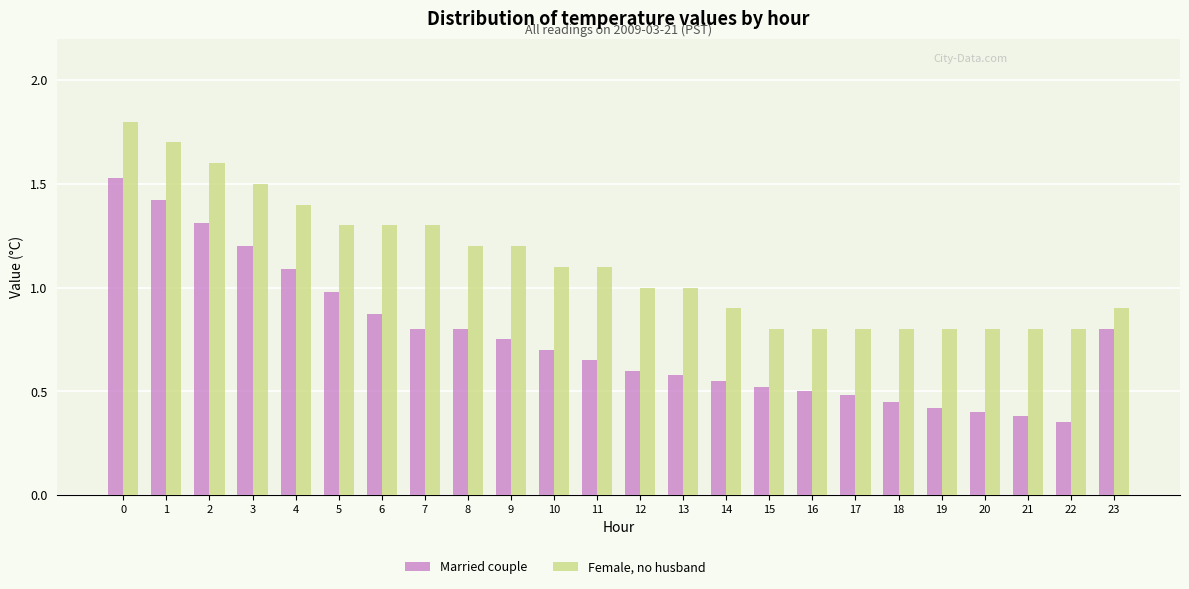

Is the value of Married couple at 22 greater than the value of Female, no husband at 2?

No